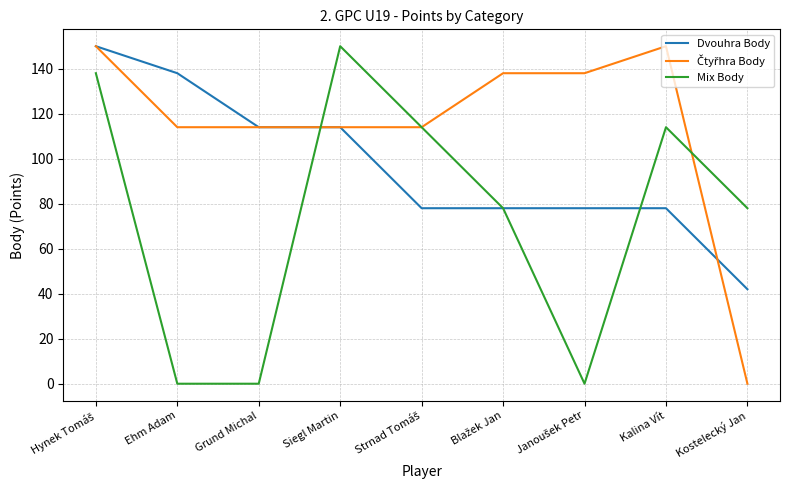

What is the total value across all series at Siegl Martin?

378